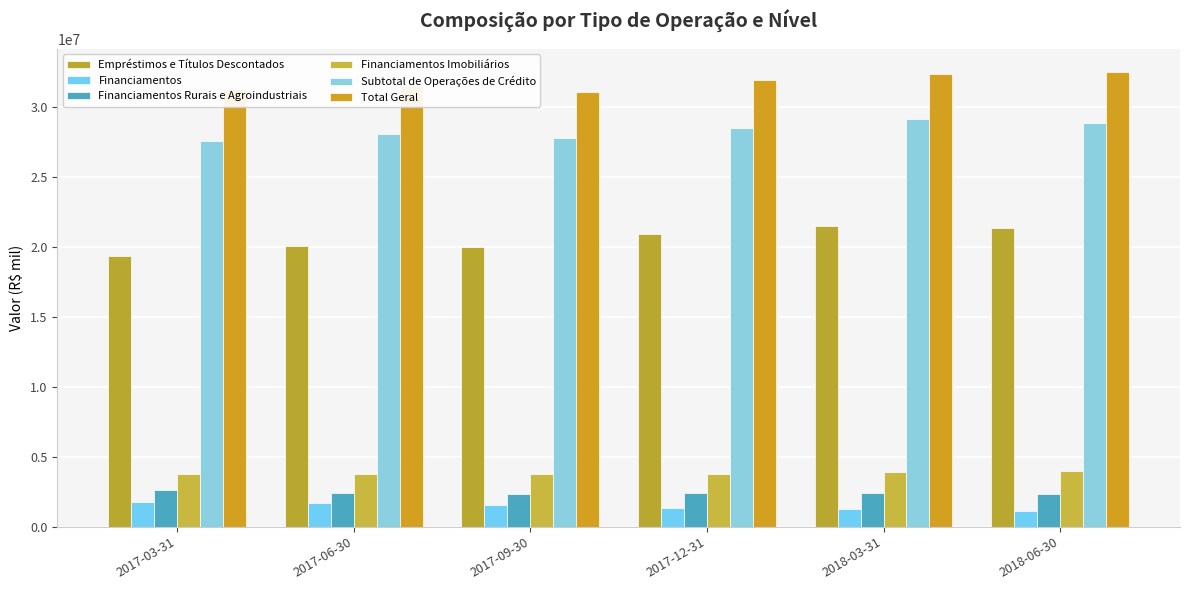

Does the chart contain any negative values?

No